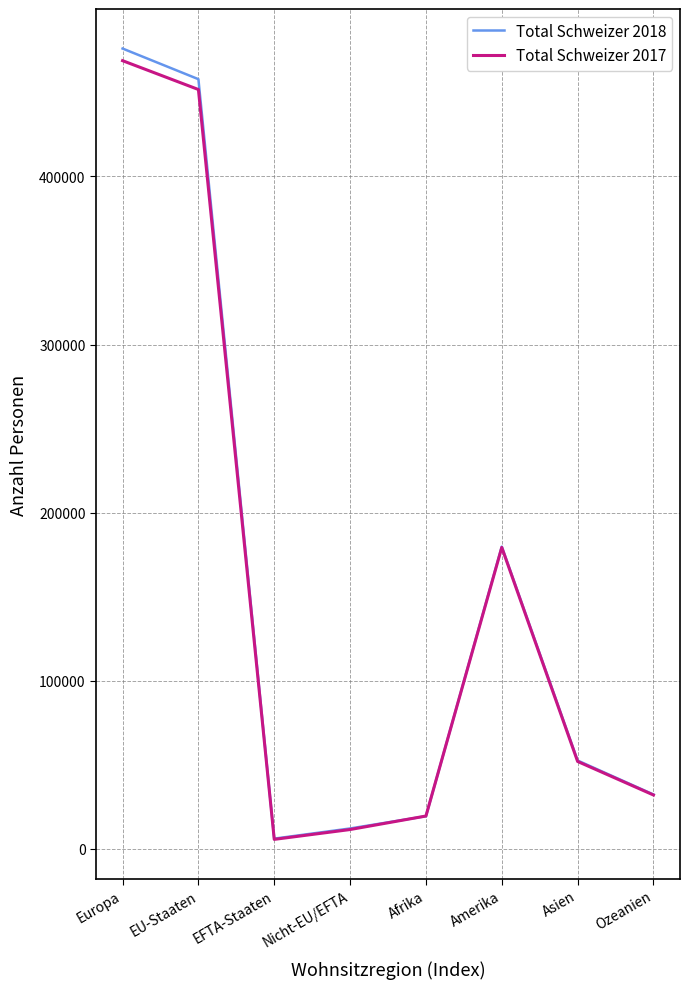

What is the total value across all series at Amerika?

359120